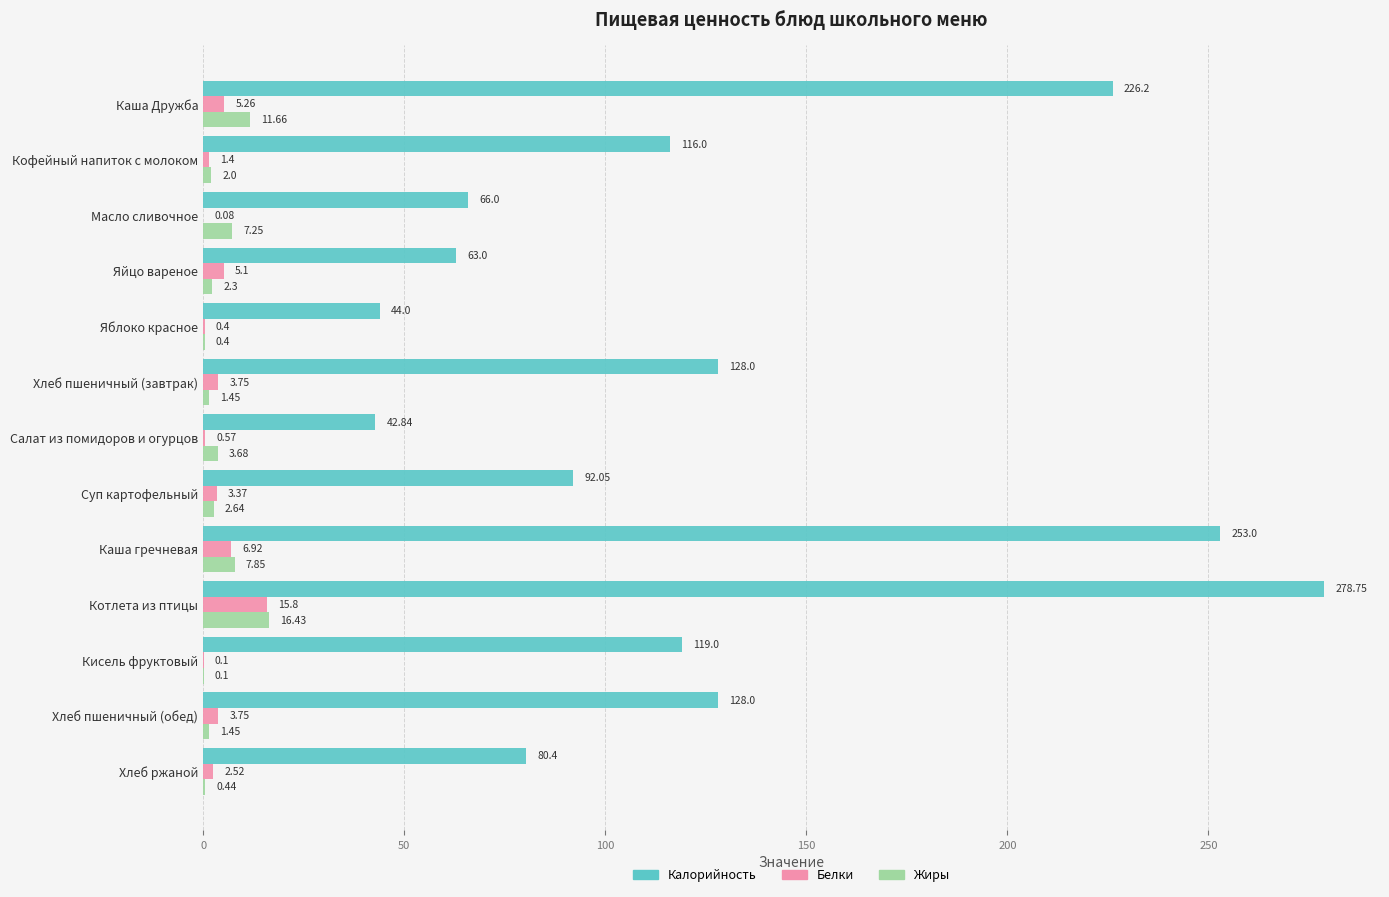

Between Кофейный напиток с молоком and Хлеб пшеничный (завтрак), which series saw the biggest shift?

Калорийность